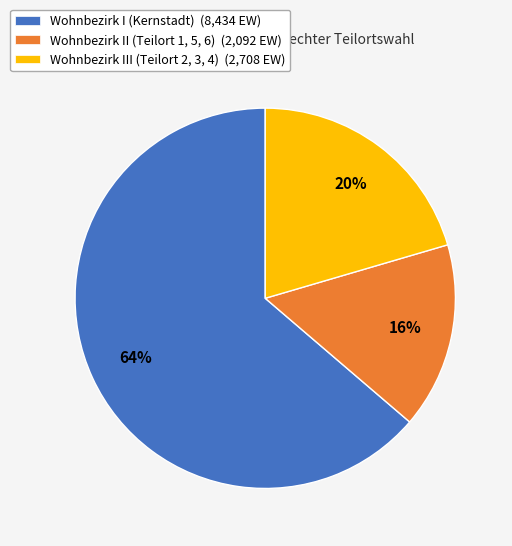

Does any single category account for the majority?

Yes